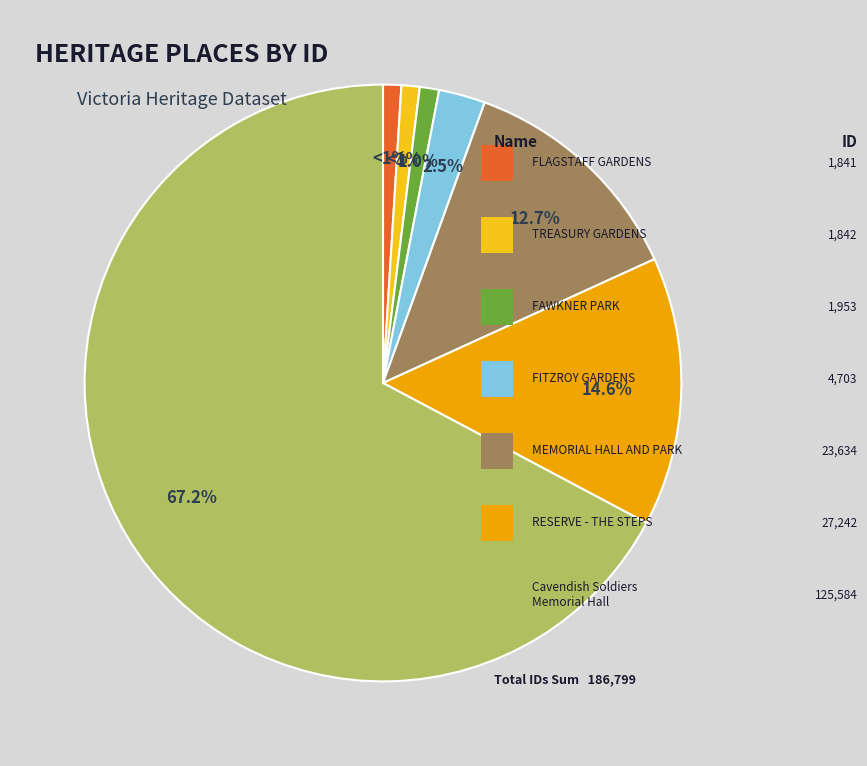

Is there any slice that represents more than half of the pie?

Yes